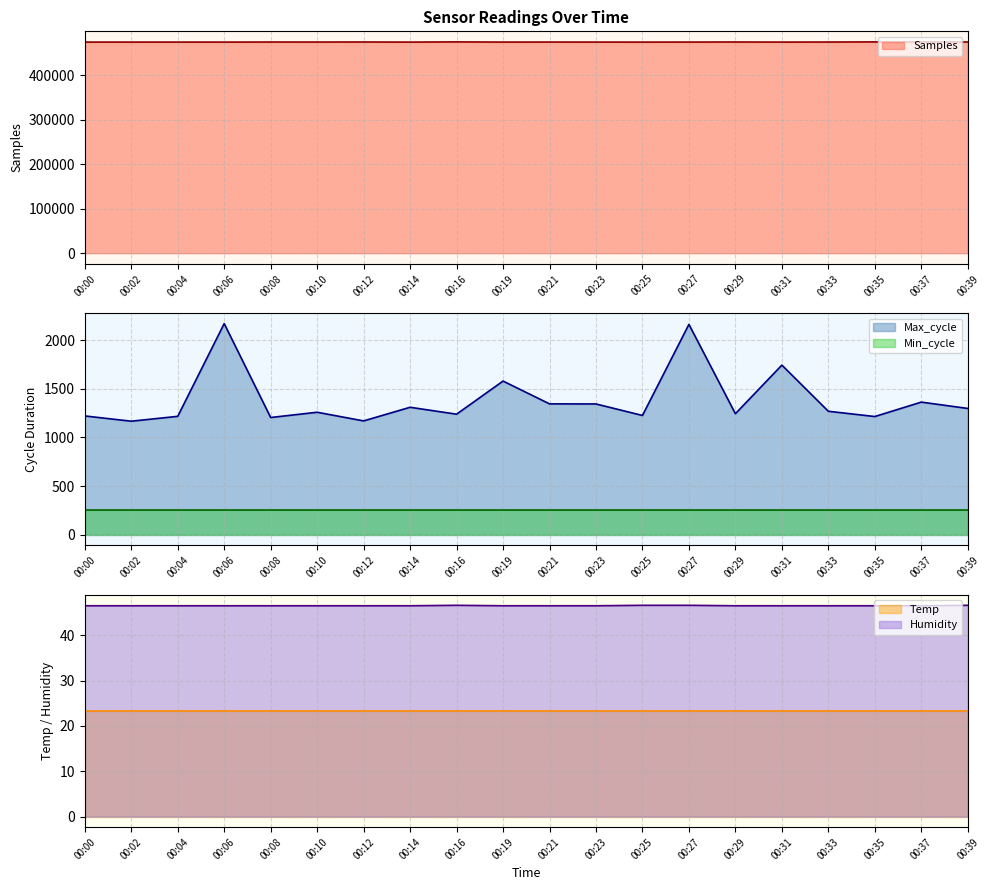

What is the sum of the Max_cycle values at 00:37 and 00:27?

3524